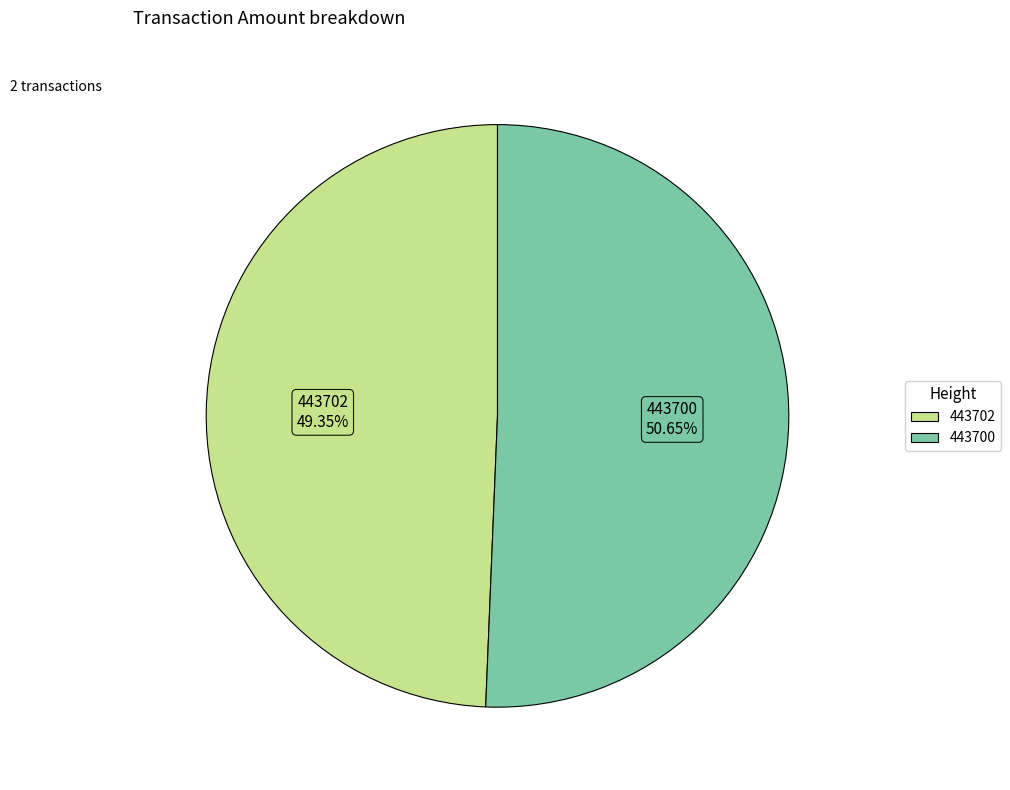

Is it true that 443702 is 49% of the pie?

True